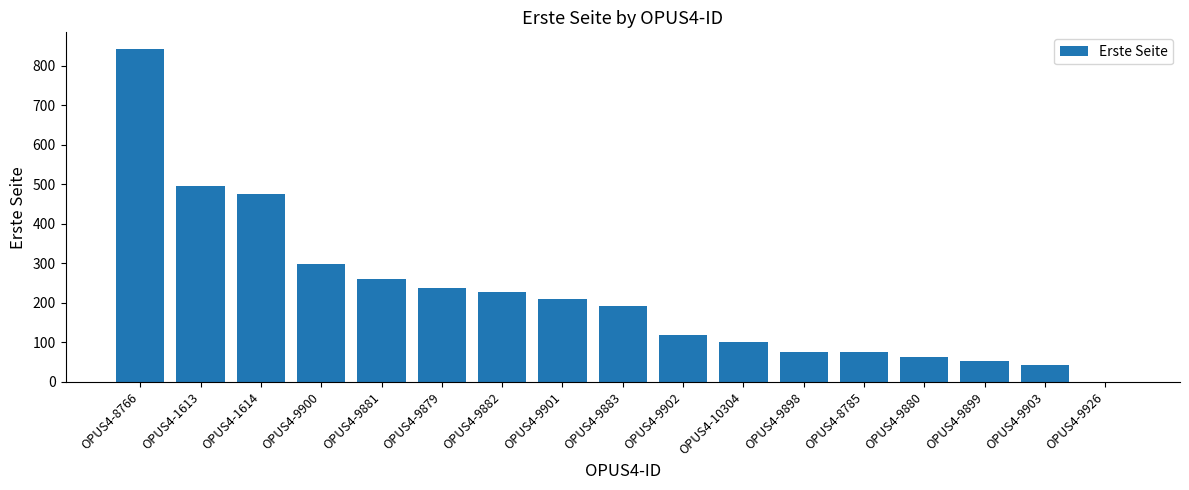

What is the greatest value displayed?

843